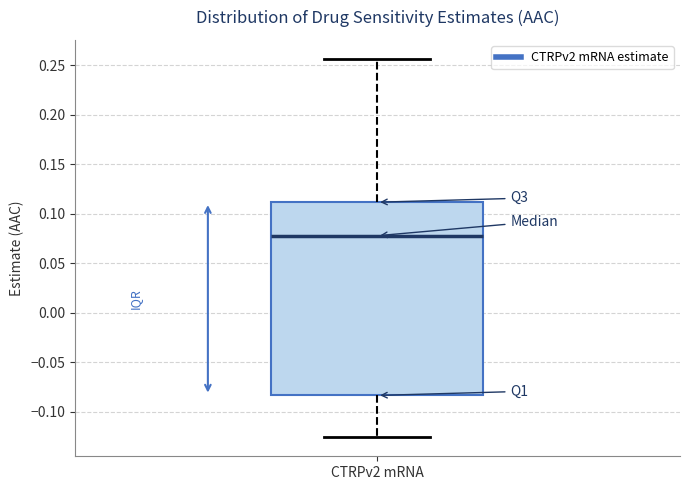

Read this box plot against the y-axis: the position of the median line, the range covered by the box, and the ends of both whiskers. The values are not printed on the chart, so give them approximately, as read against the axis.

median 0.080, box -0.085 to 0.110, whiskers -0.125 to 0.255